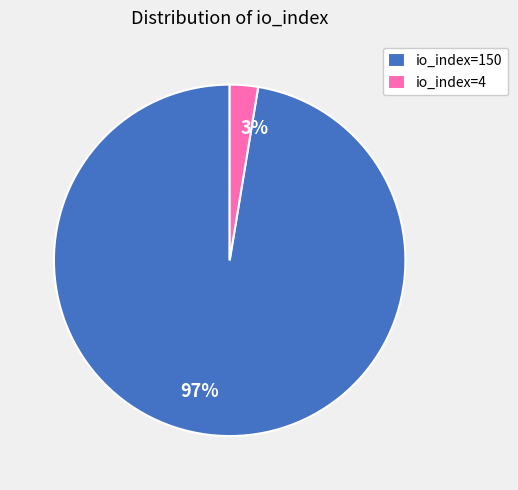

To the nearest percent, what is the combined percentage of io_index=150 and io_index=4?

100%